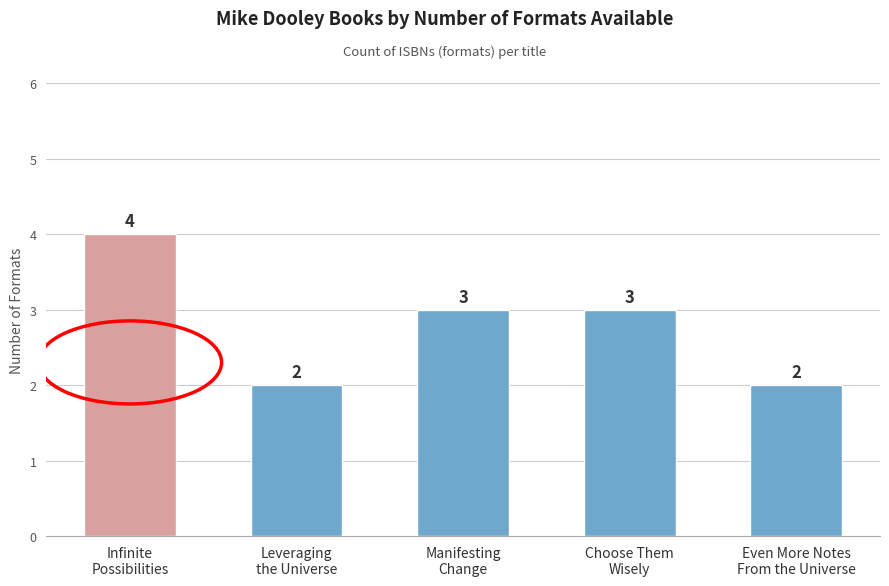

Which category has the highest value across all series?

Infinite
Possibilities